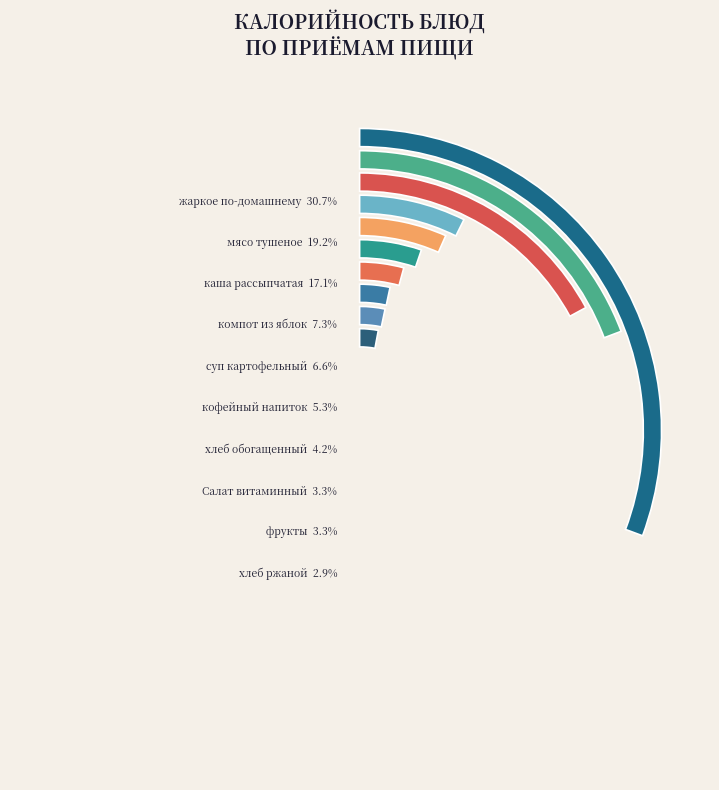

To the nearest percent, what percentage of the pie is жаркое по-домашнему?

31%